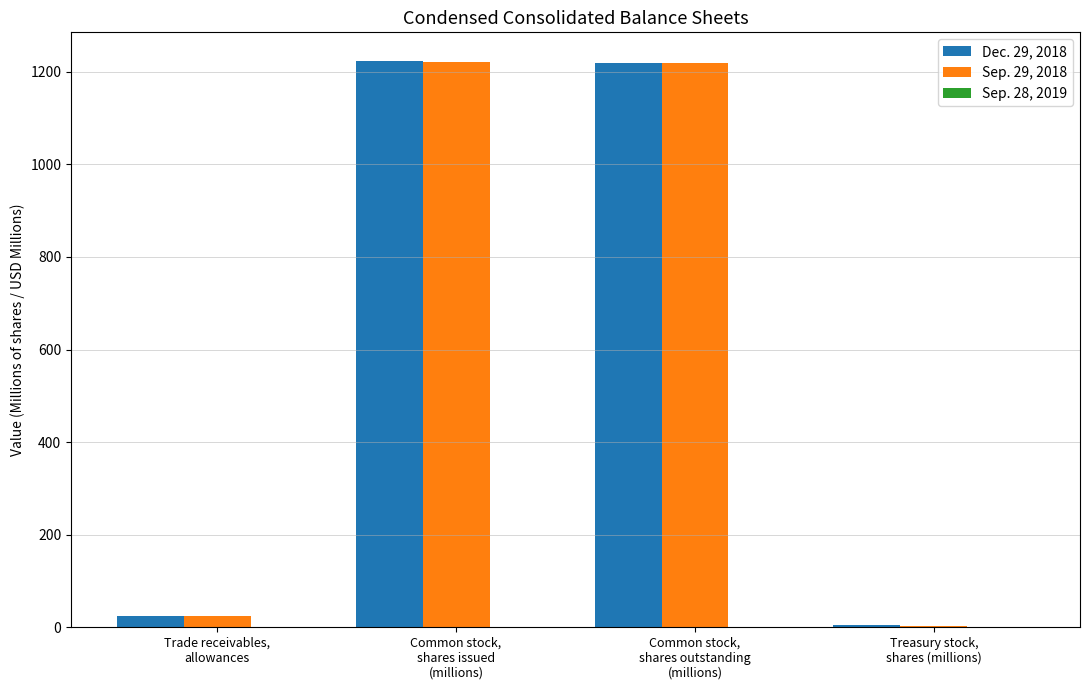

Rank the series at Treasury stock,
shares (millions) from lowest to highest value.

Sep. 28, 2019, Sep. 29, 2018, Dec. 29, 2018